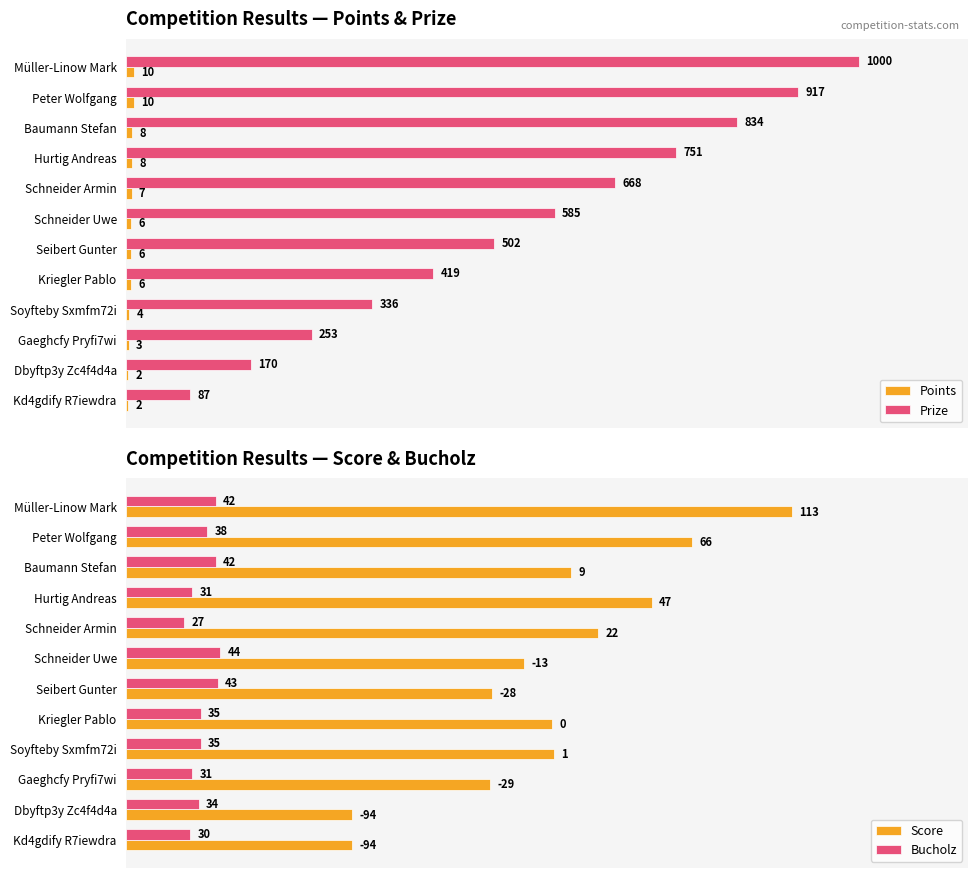

The value of Prize at Kriegler Pablo is 419. True or false?

True